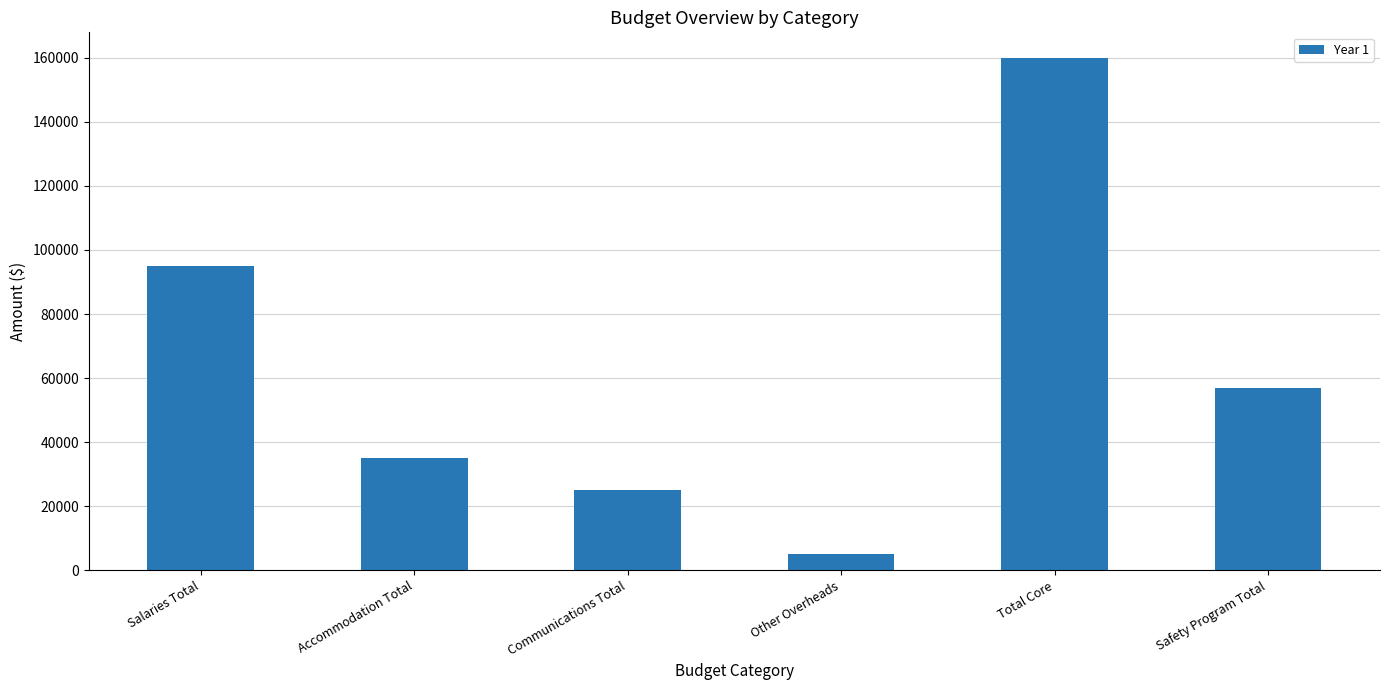

What is the sum of the values at Safety Program Total and Communications Total?

82000